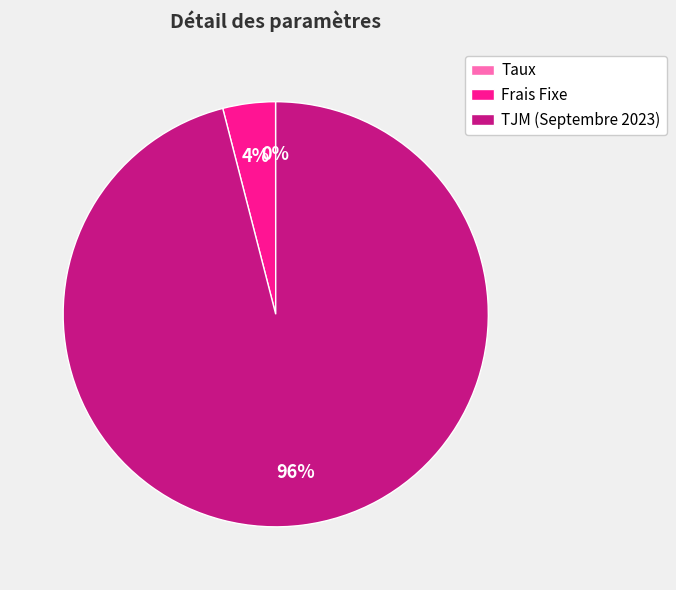

To the nearest percent, what is the difference between the largest and smallest slice percentages?

96%